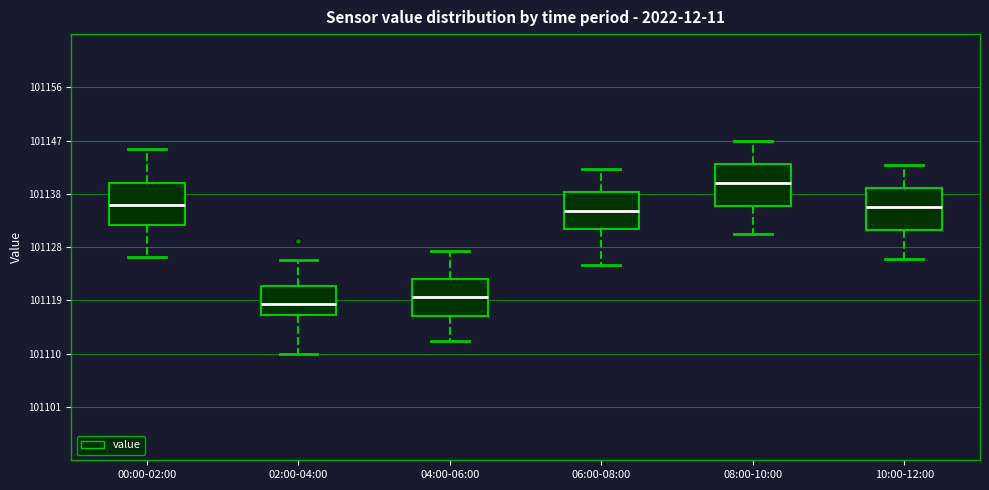

Reading left to right, read every box against the y-axis: the position of its median line, the range the box covers, and the ends of its whiskers. The values are not printed on the chart, so give them approximately, as read against the axis.

00:00-02:00: median 101136, box 101132 to 101139, whiskers 101127 to 101145
02:00-04:00: median 101119, box 101117 to 101122, whiskers 101110 to 101126
04:00-06:00: median 101120, box 101117 to 101123, whiskers 101113 to 101128
06:00-08:00: median 101135, box 101132 to 101138, whiskers 101125 to 101142
08:00-10:00: median 101140, box 101136 to 101143, whiskers 101131 to 101147
10:00-12:00: median 101135, box 101131 to 101139, whiskers 101127 to 101143